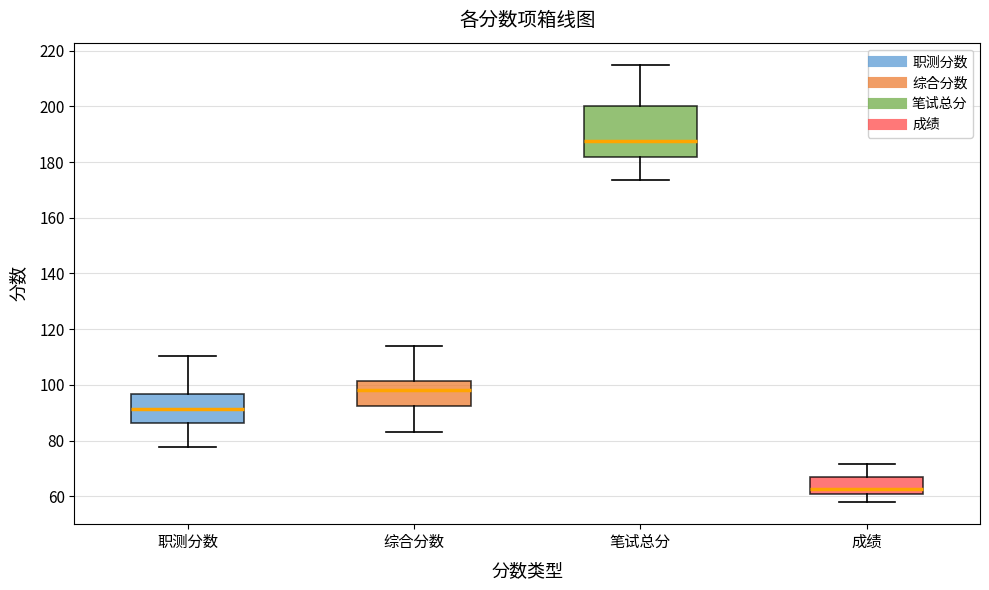

Which box has the highest median line?

笔试总分